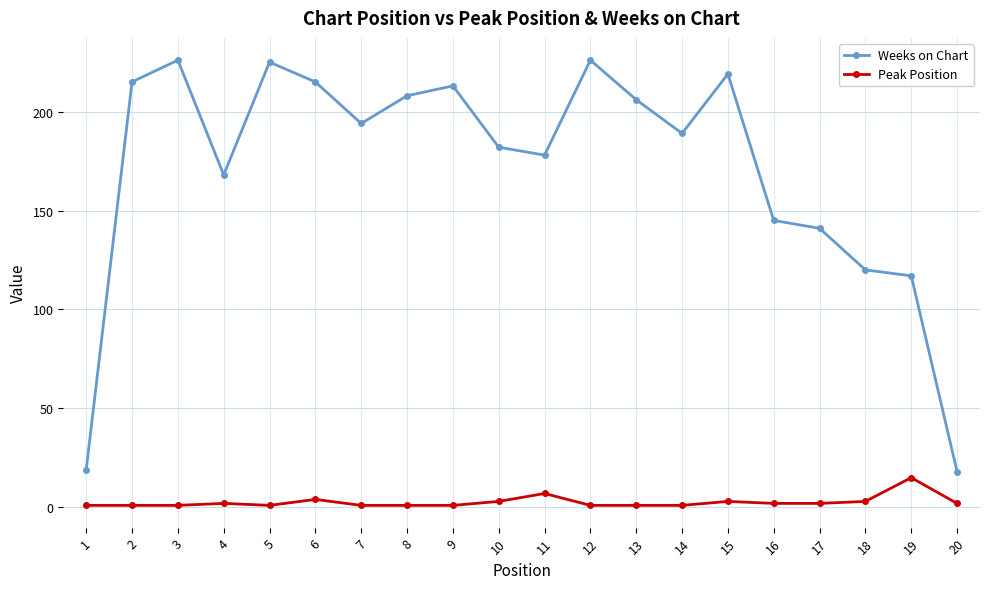

How many interior local valleys does the Weeks on Chart series have?

4